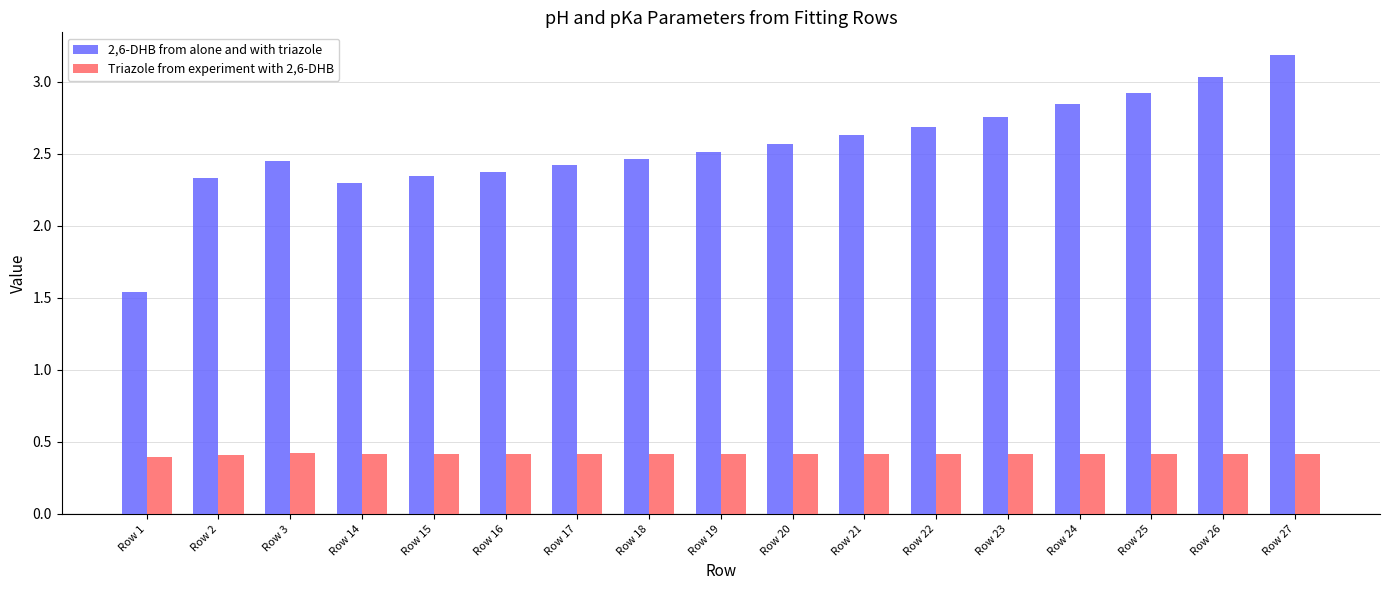

What is the spread (max minus min) of values at Row 1?

1.1